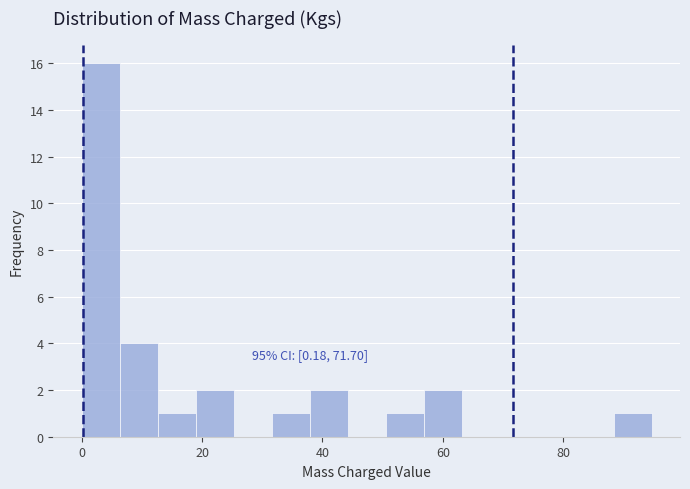

Read against the x-axis, roughly where is the centre of the tallest bar?

4